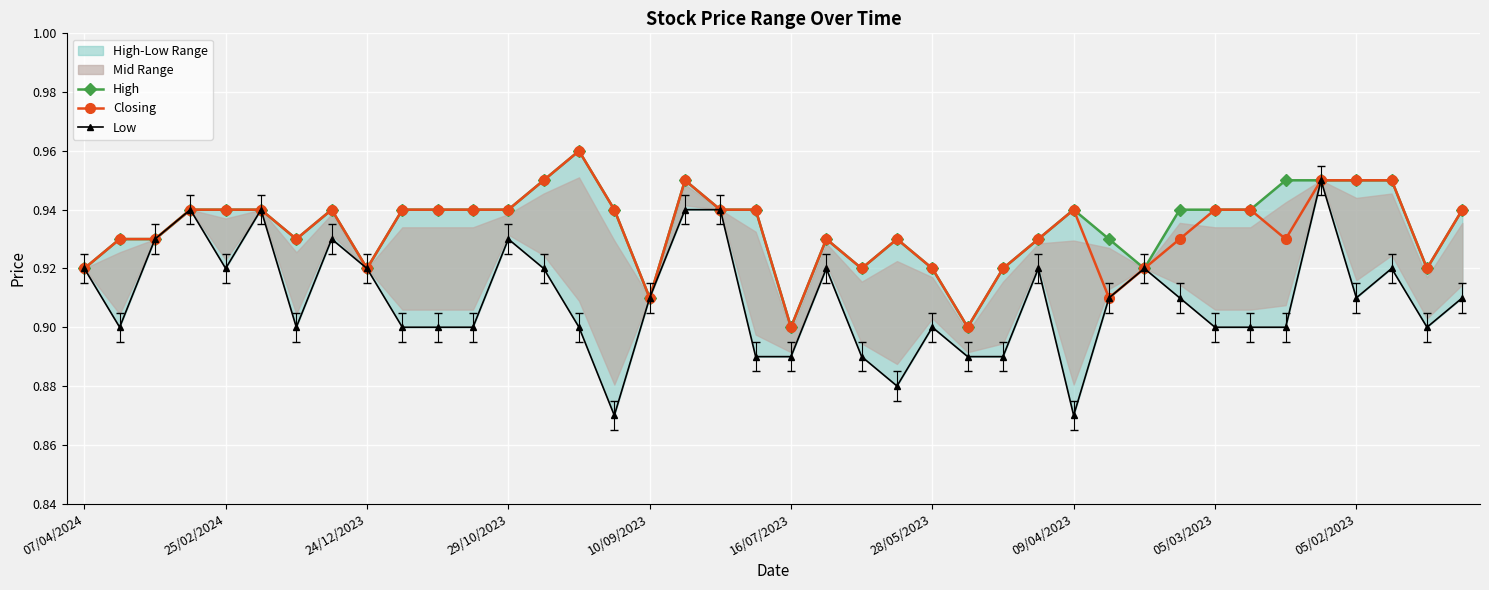

True or false: Closing has more than 0 interior local peaks.

True